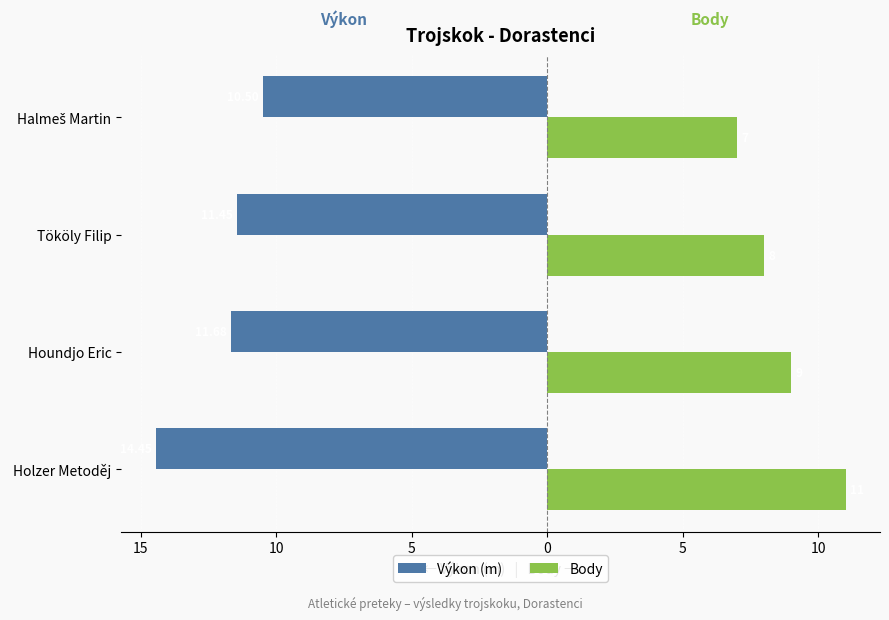

What are all the series names shown in the legend?

Výkon (m), Body